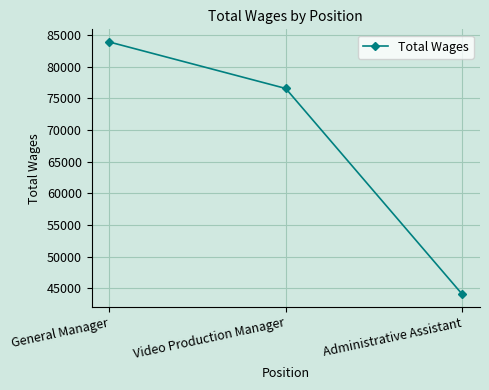

Reading left to right, extract all data points from this chart.

General Manager=83883	Video Production Manager=76539	Administrative Assistant=44038